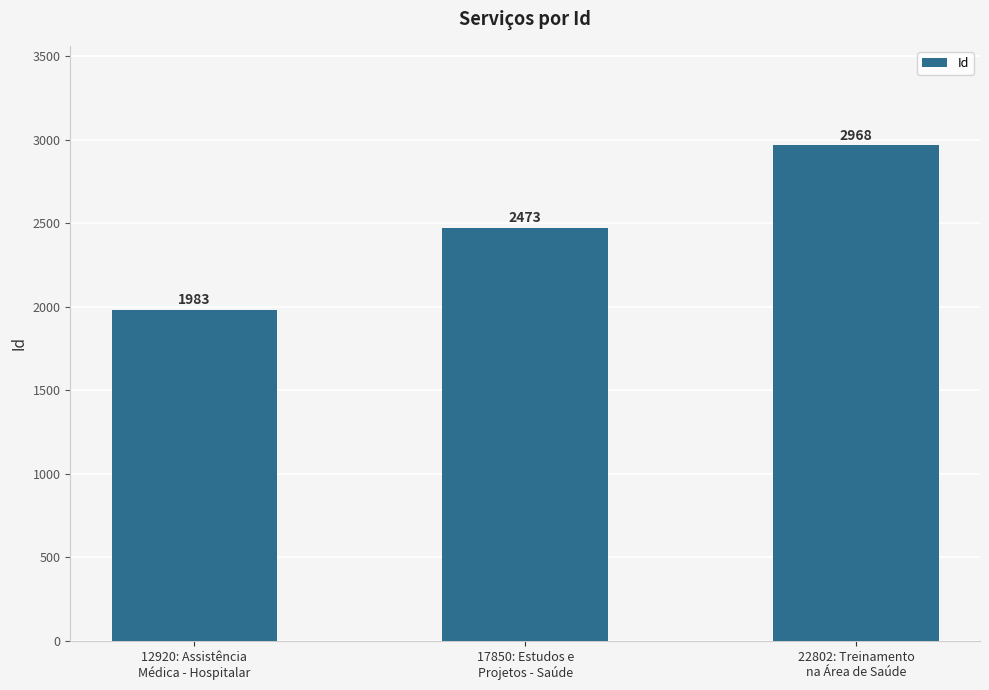

What is the label of the 3rd bar from the right?

12920: Assistência
Médica - Hospitalar